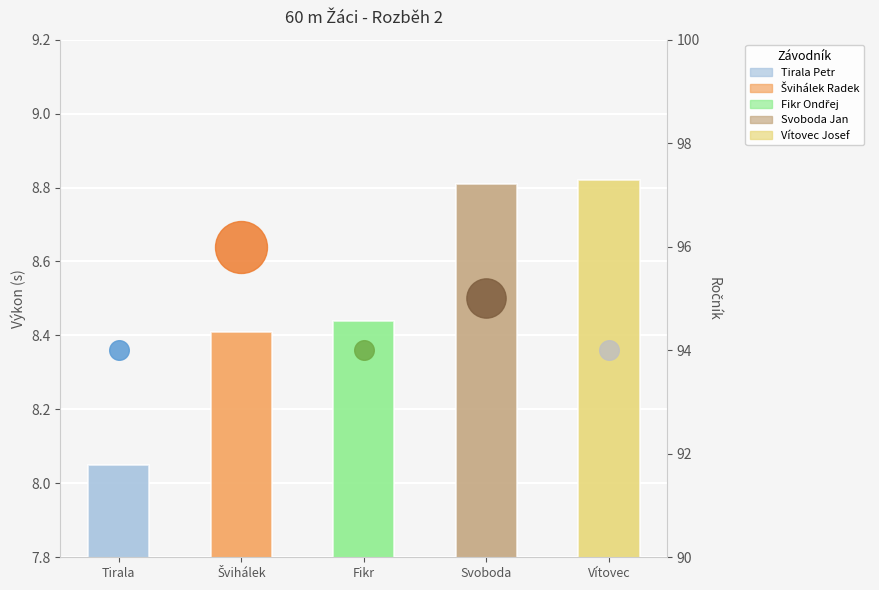

Between Fikr and Tirala, which is larger?

Fikr